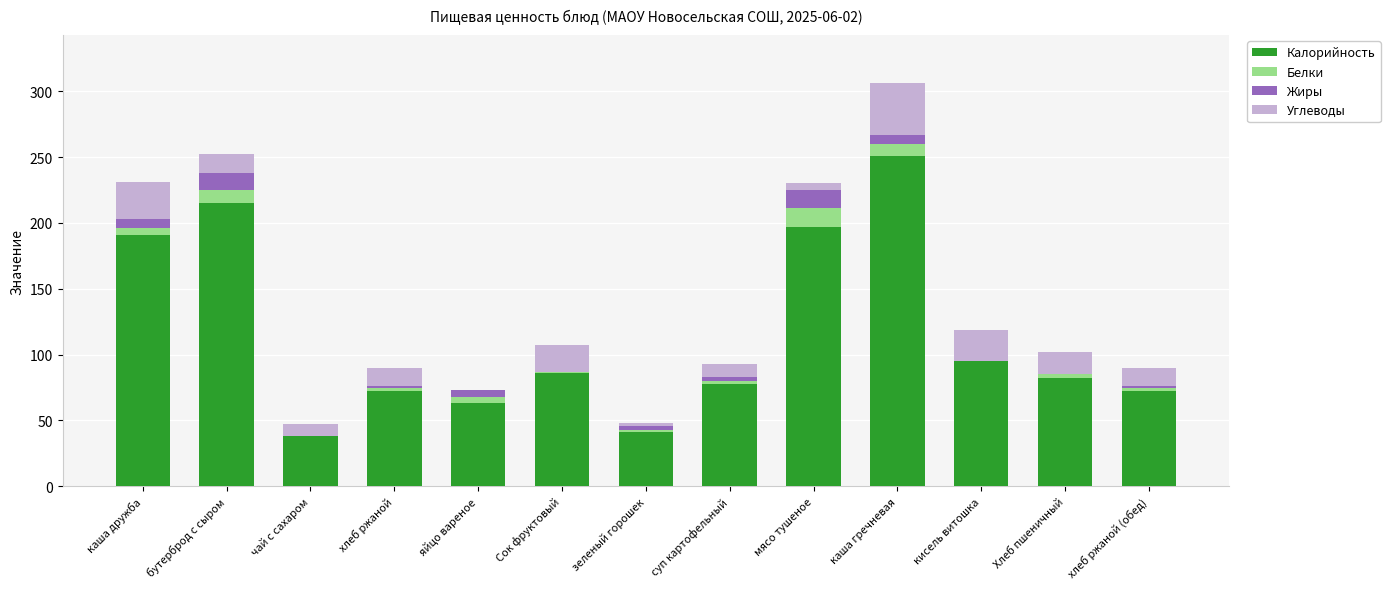

At which category is the sum across all series the highest?

каша гречневая